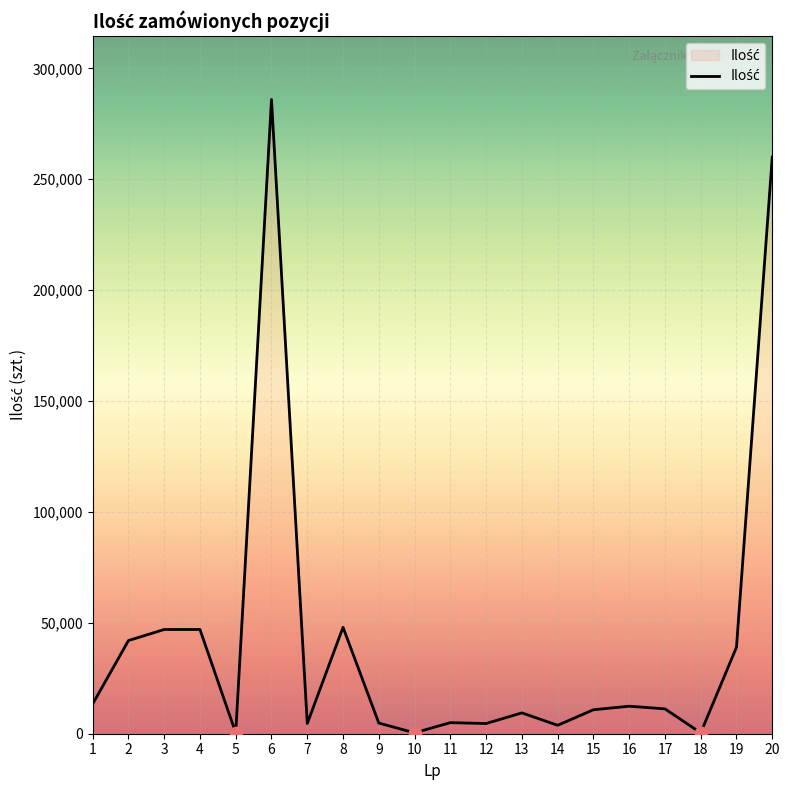

Which has a higher value, 2 or 1?

2